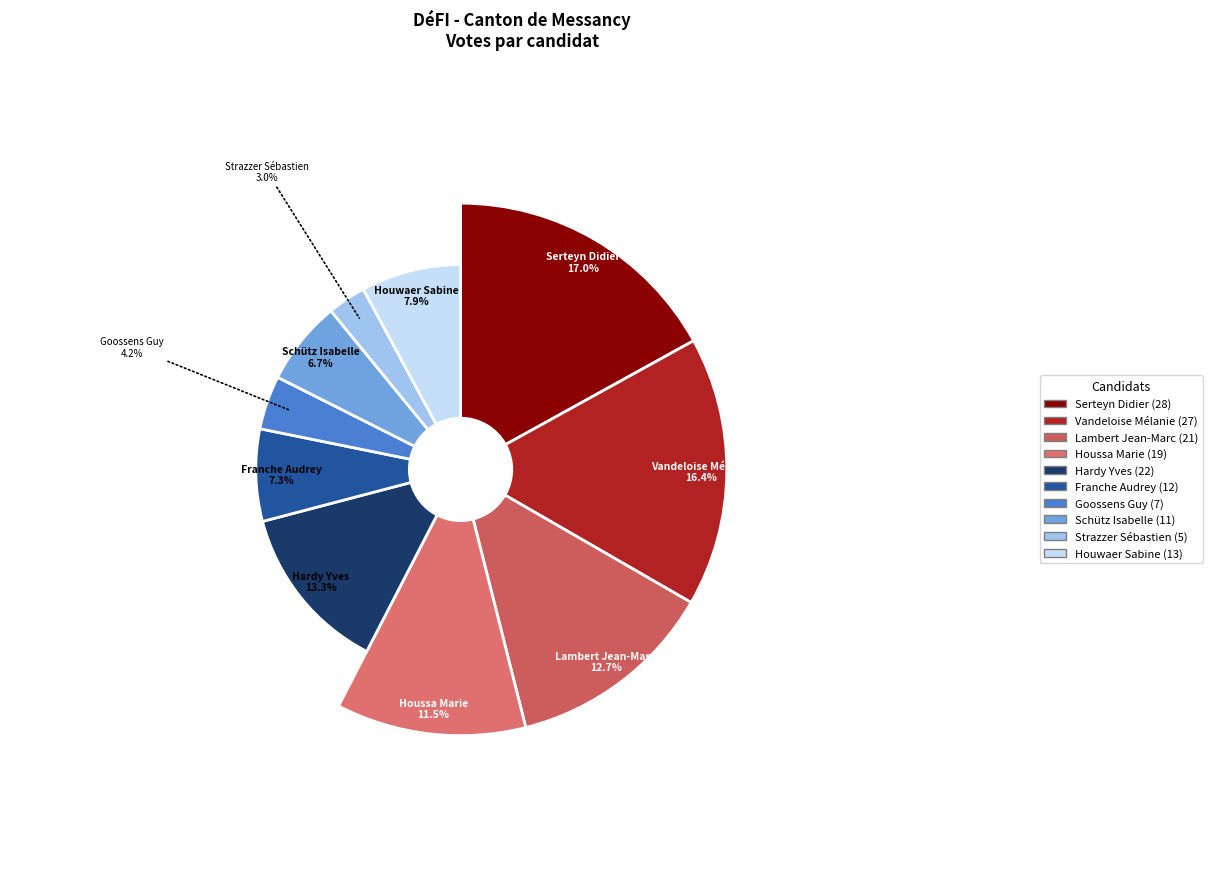

Does Franche Audrey represent more than half of the total?

No